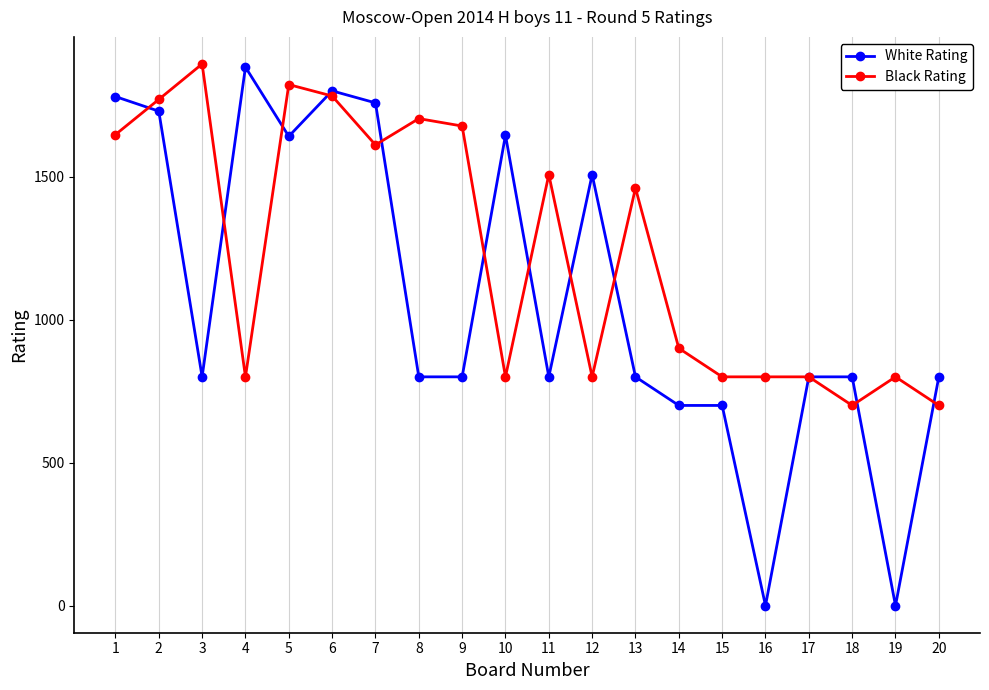

What is the greatest value displayed?

1894